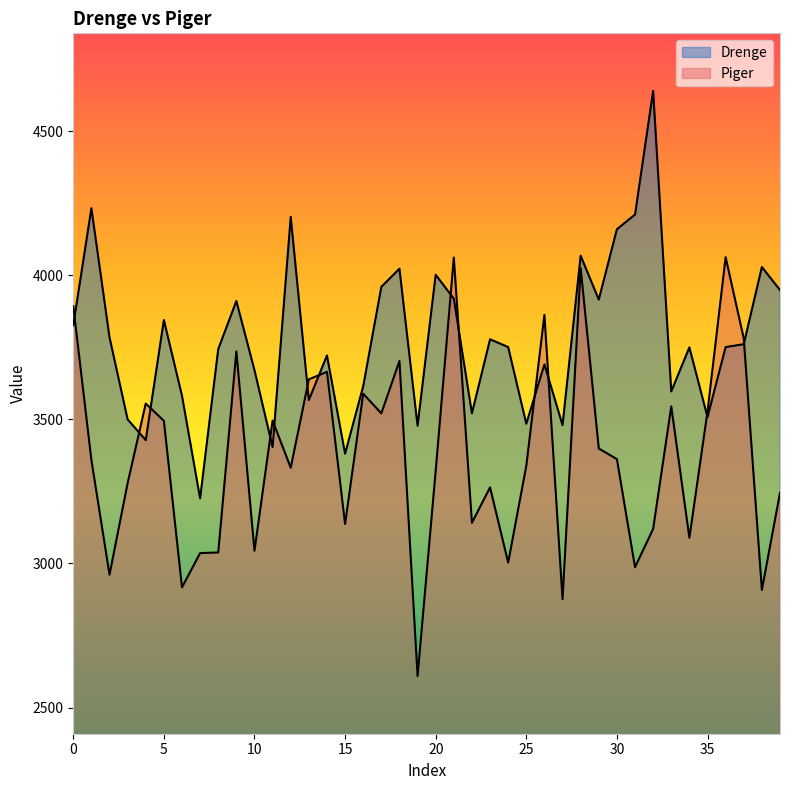

At how many categories does at least one series exceed 4585?

1